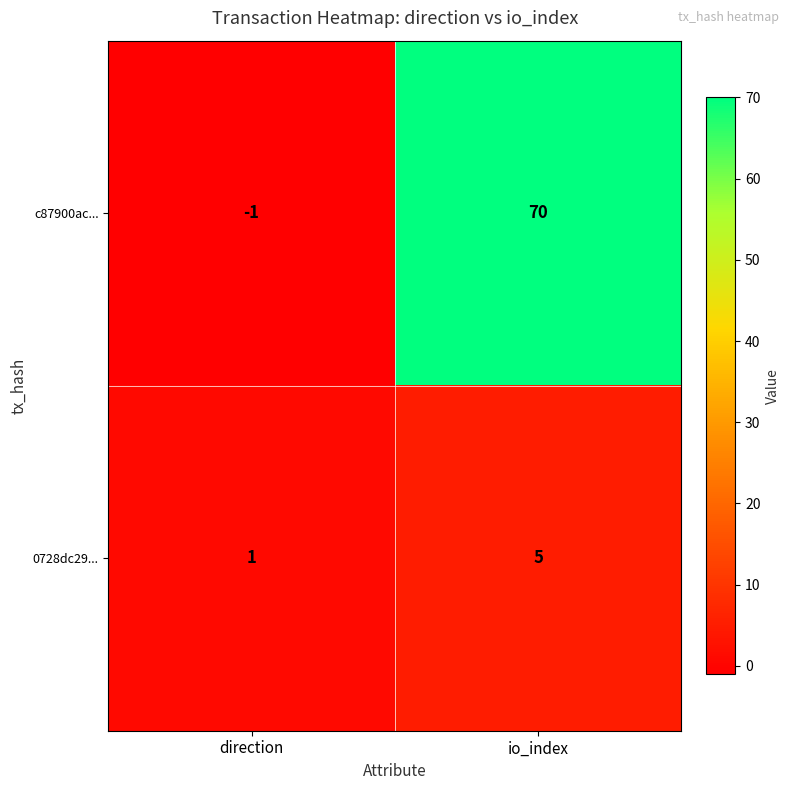

At which label does c87900ac... reach its minimum?

direction